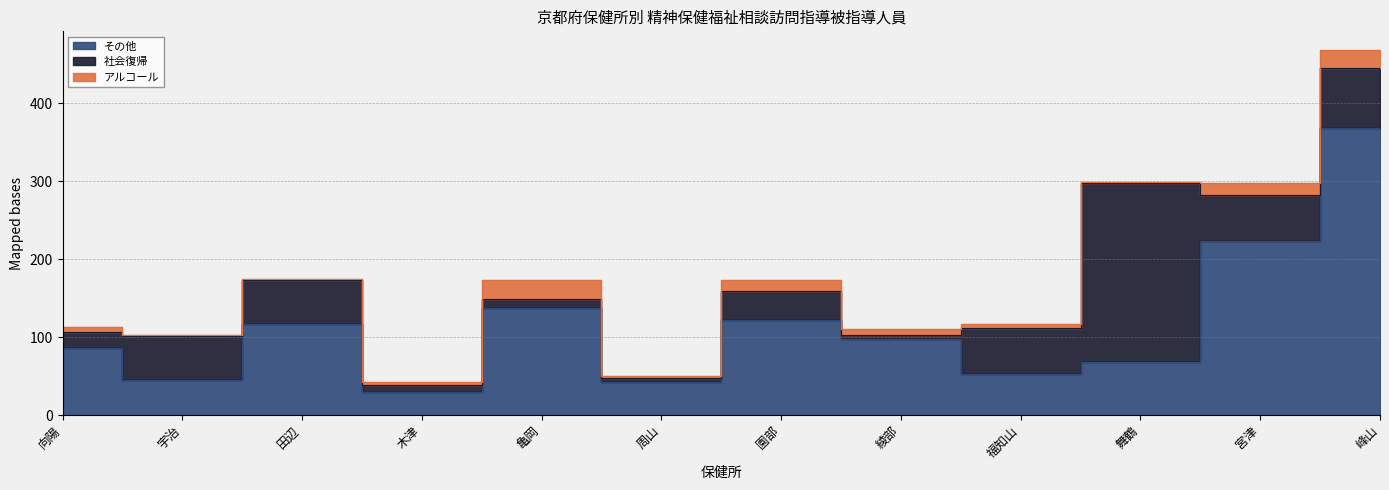

List the series in order of their overall mean, highest first.

その他, 社会復帰, アルコール